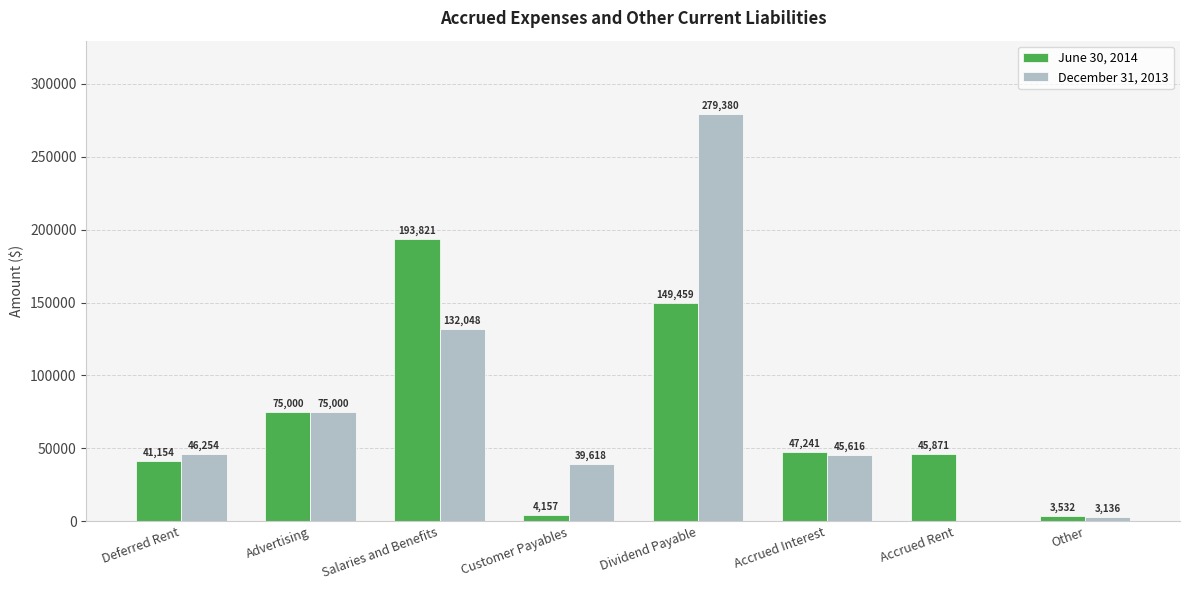

True or false: June 30, 2014 has a value of 75000 at Advertising.

True